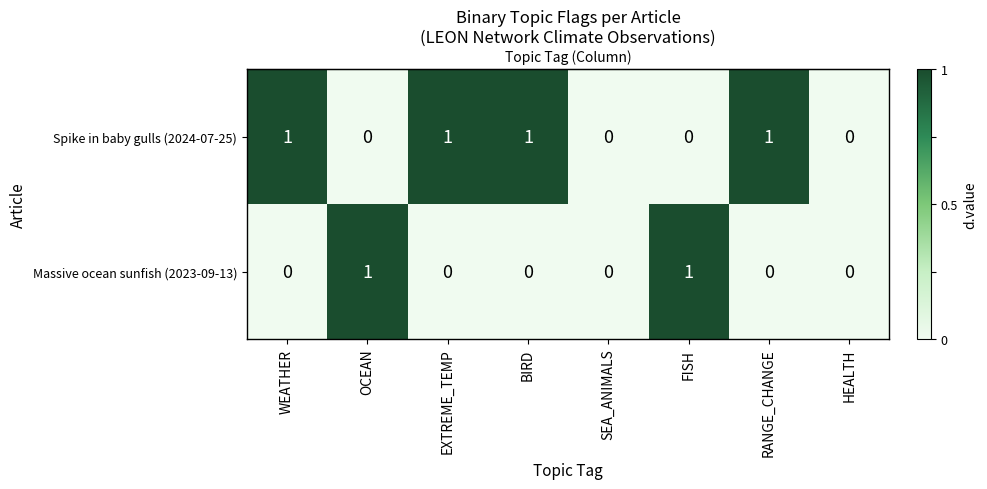

Reading left to right, what are all the values shown in this chart?

Spike in baby gulls (2024-07-25): 1	0	1	1	0	0	1	0
Massive ocean sunfish (2023-09-13): 0	1	0	0	0	1	0	0